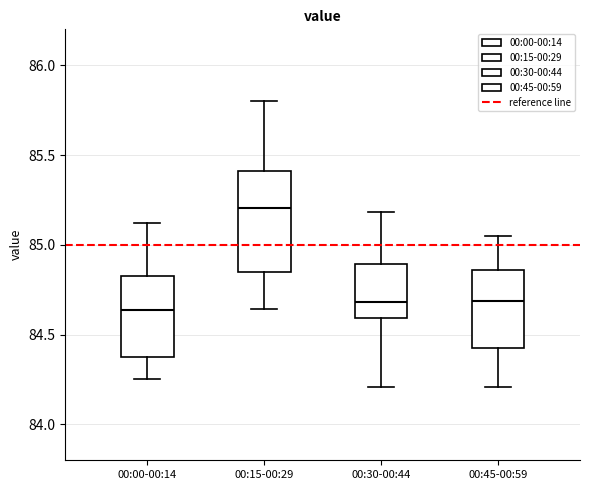

Reading left to right, transcribe this box plot: for each box, give where its median line is, the range the box spans, and where its two whiskers end, as read against the y-axis. The values are not printed on the chart, so give them approximately, as read against the axis.

00:00-00:14: median 84.65, box 84.35 to 84.85, whiskers 84.25 to 85.10
00:15-00:29: median 85.20, box 84.85 to 85.40, whiskers 84.65 to 85.80
00:30-00:44: median 84.70, box 84.60 to 84.90, whiskers 84.20 to 85.20
00:45-00:59: median 84.70, box 84.45 to 84.85, whiskers 84.20 to 85.05